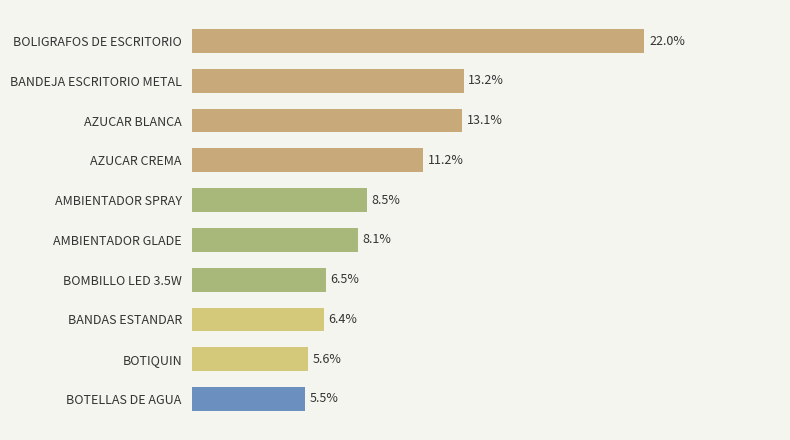

List the labels in order of value, largest first.

BOLIGRAFOS DE ESCRITORIO, BANDEJA ESCRITORIO METAL, AZUCAR BLANCA, AZUCAR CREMA, AMBIENTADOR SPRAY, AMBIENTADOR GLADE, BOMBILLO LED 3.5W, BANDAS ESTANDAR, BOTIQUIN, BOTELLAS DE AGUA